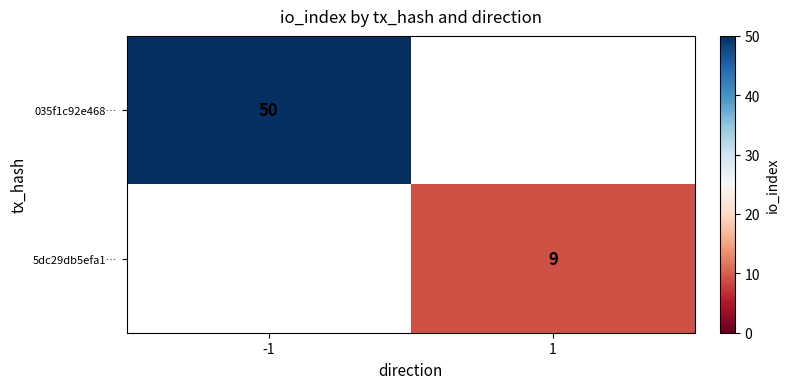

At how many categories does at least one series exceed 18?

1